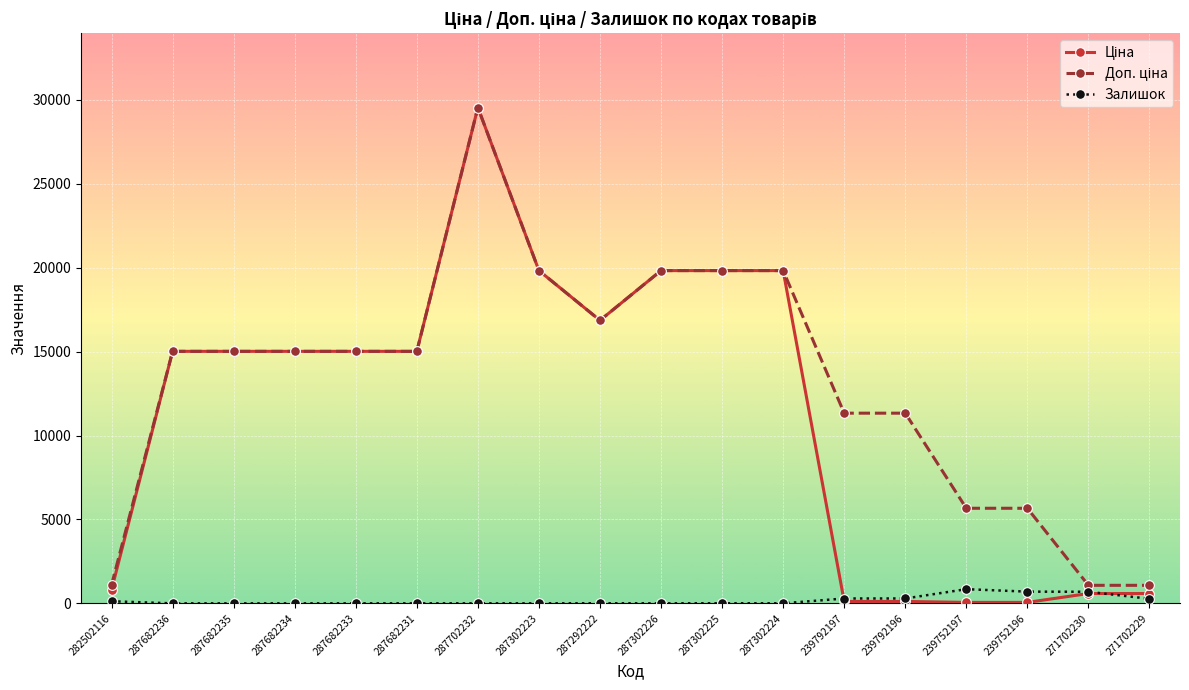

What position from the right is 271702230?

2